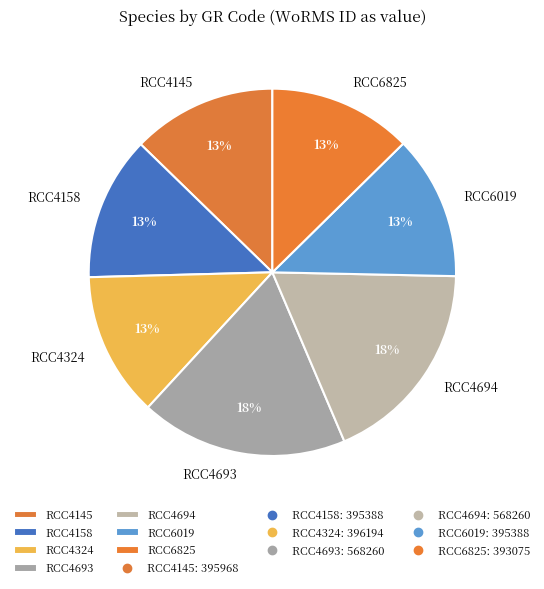

Is the sum of RCC4693 and RCC6019 greater than half?

No